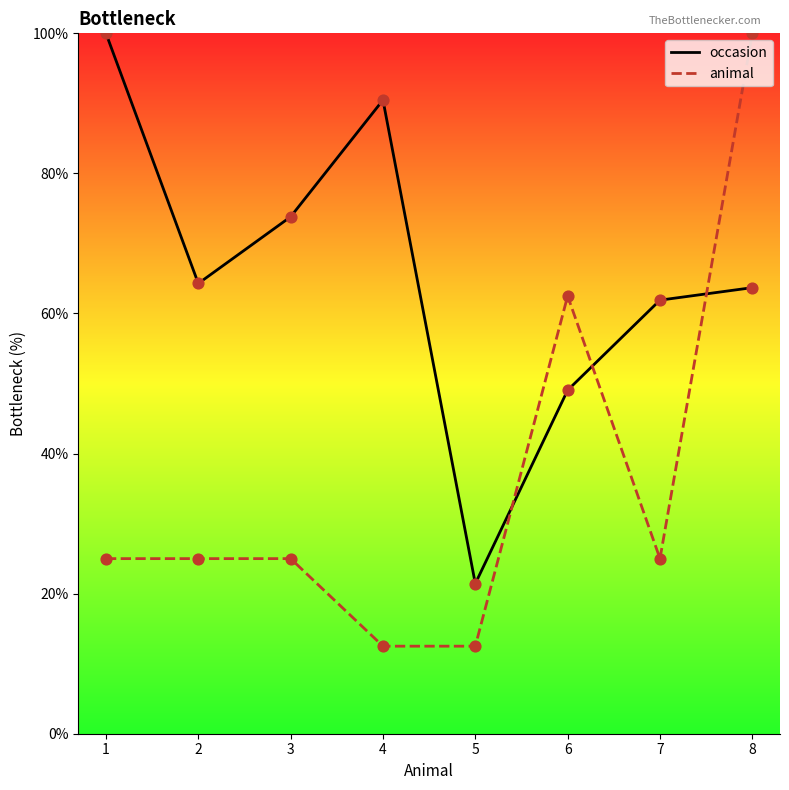

Which series has the largest total across all categories?

occasion